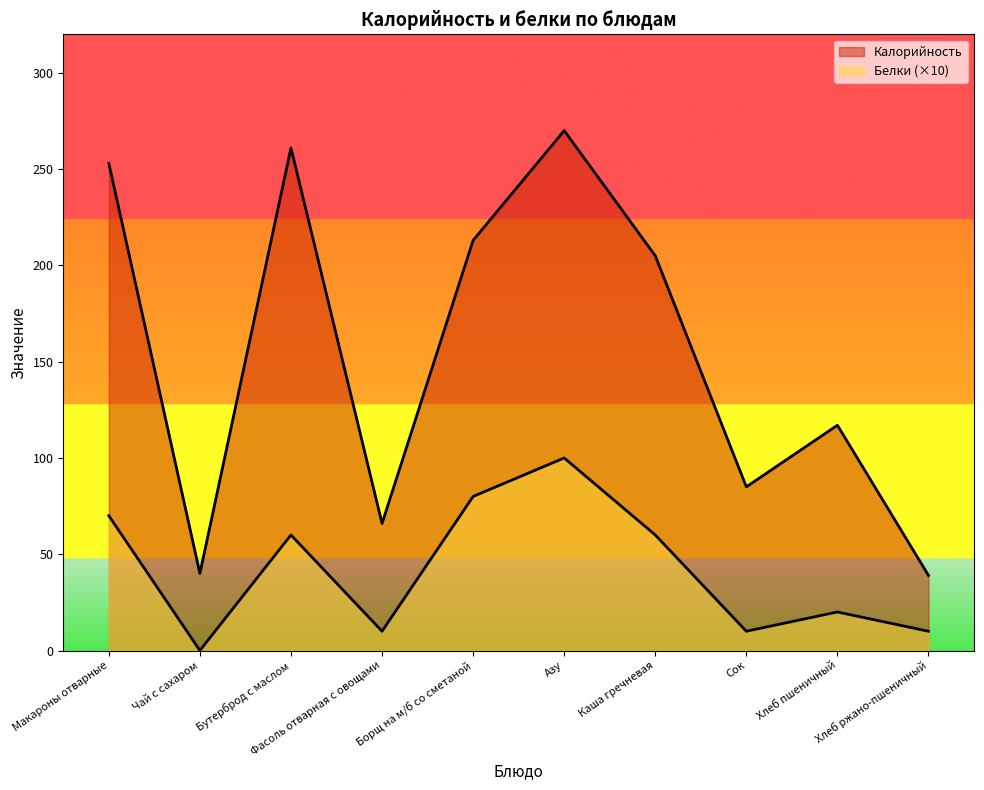

Where is the first local maximum for Белки?

Бутерброд с маслом